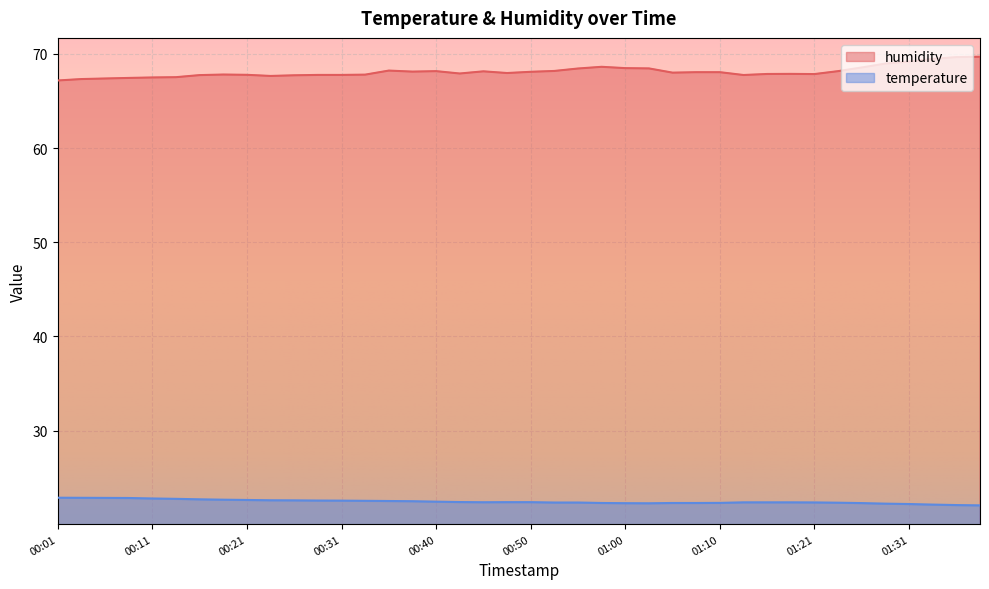

What is the label of the 4th point from the right?

01:31